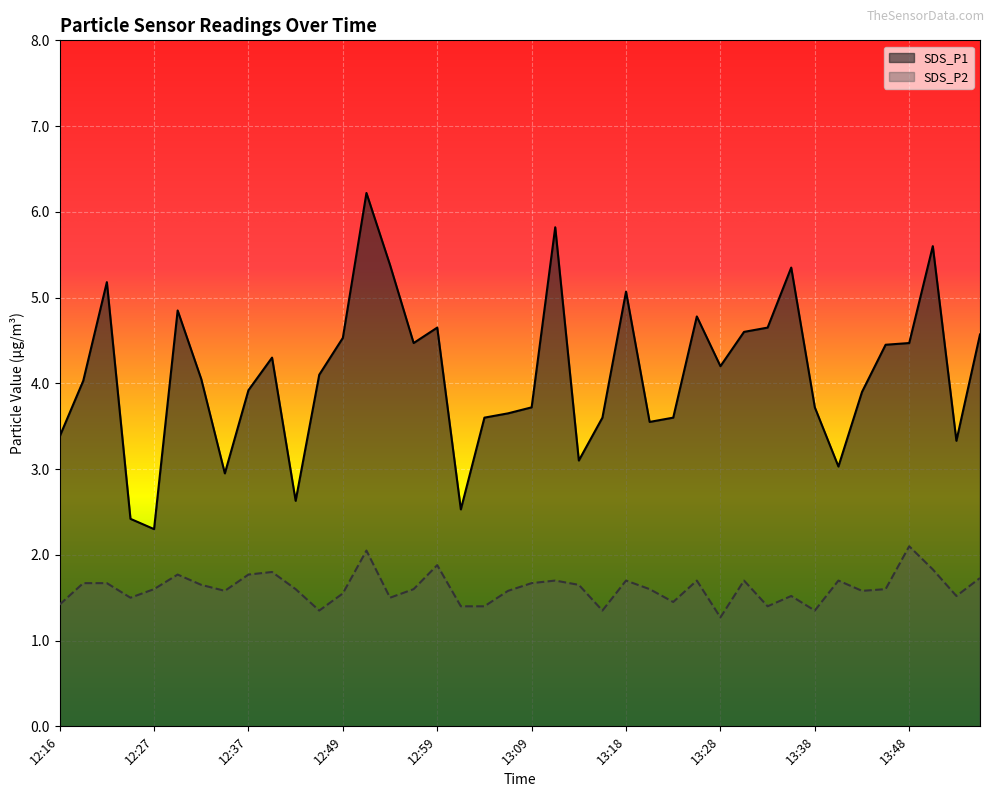

What value does the SDS_P1 series have at 13:13?

3.1